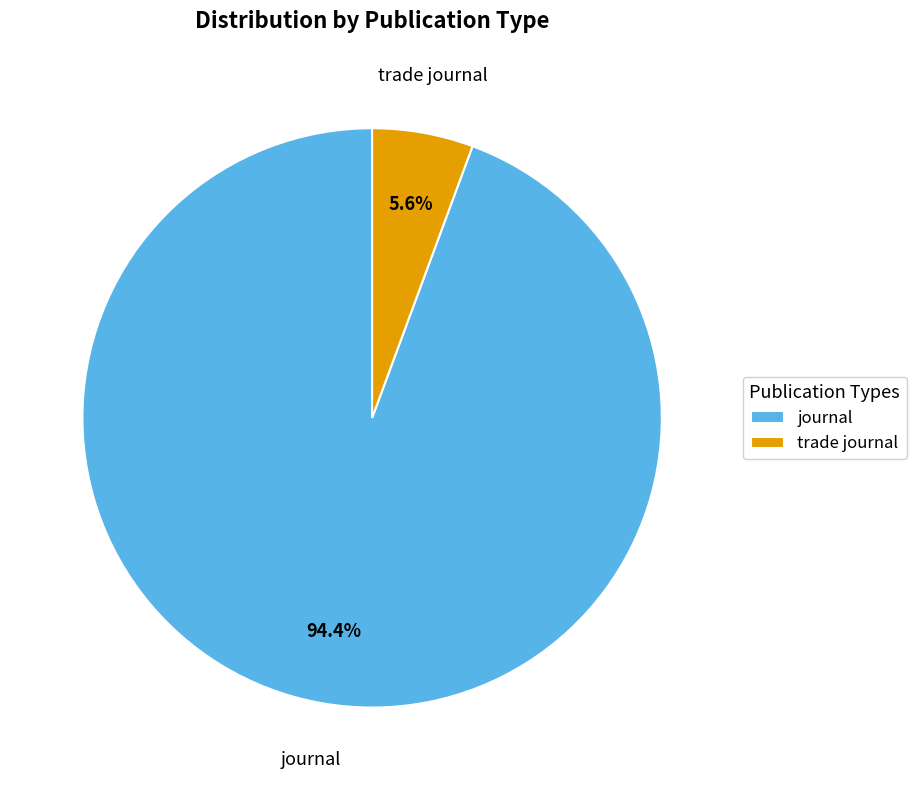

Is the sum of trade journal and journal greater than half?

Yes